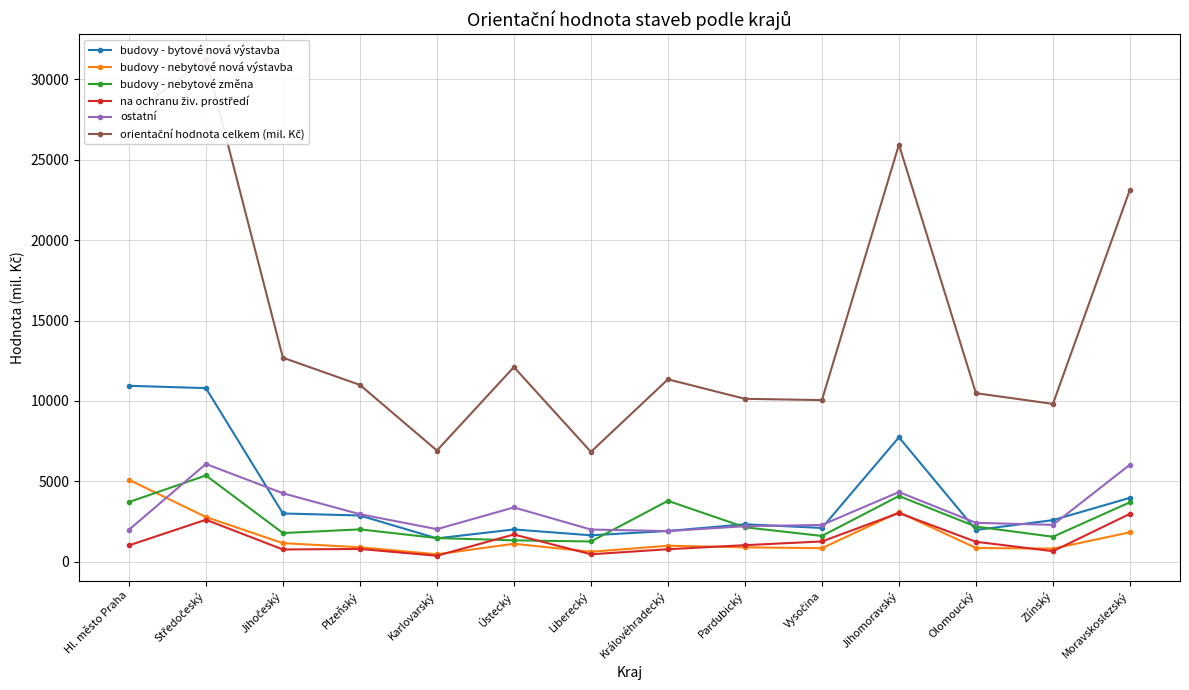

True or false: budovy - nebytové nová výstavba has more than 2 points higher than both neighbors.

True